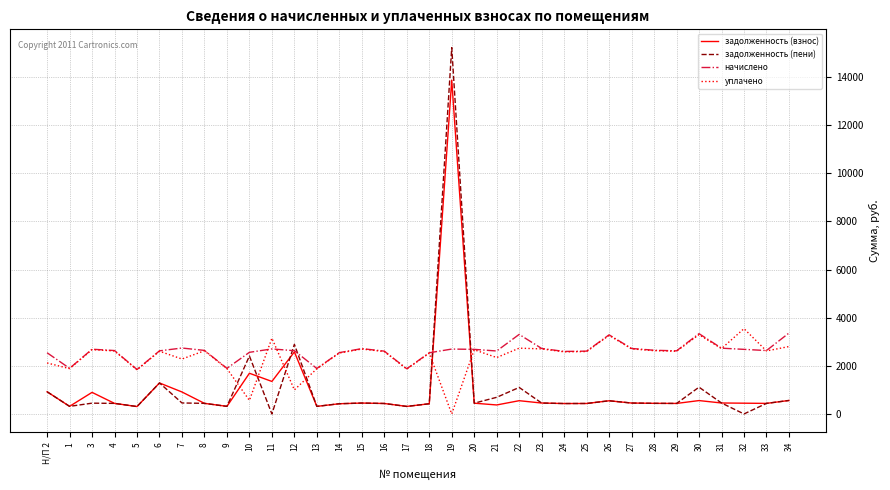

At which label does уплачено reach its peak?

32